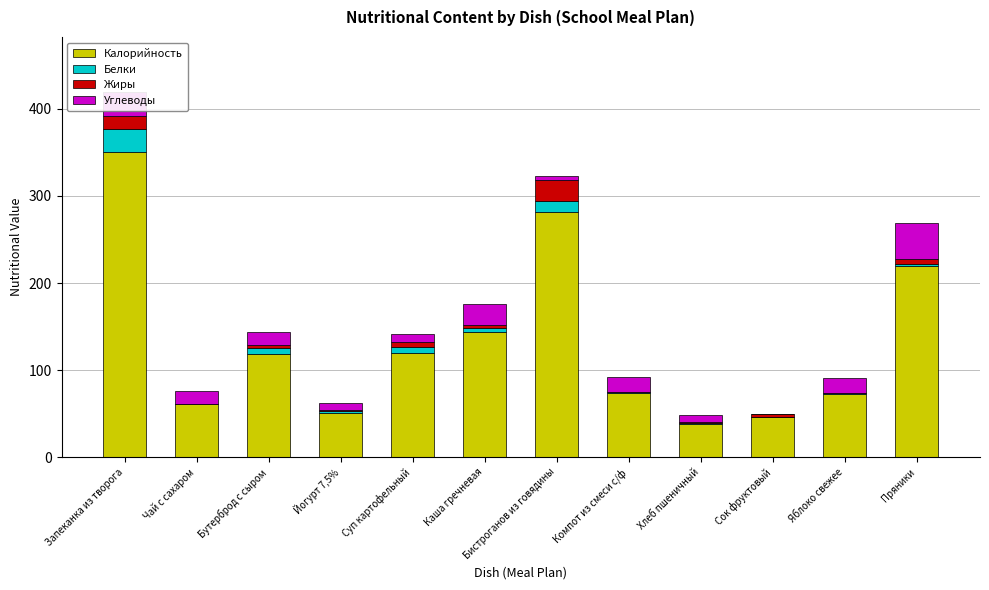

Are the bars grouped side by side (vs. stacked)?

No